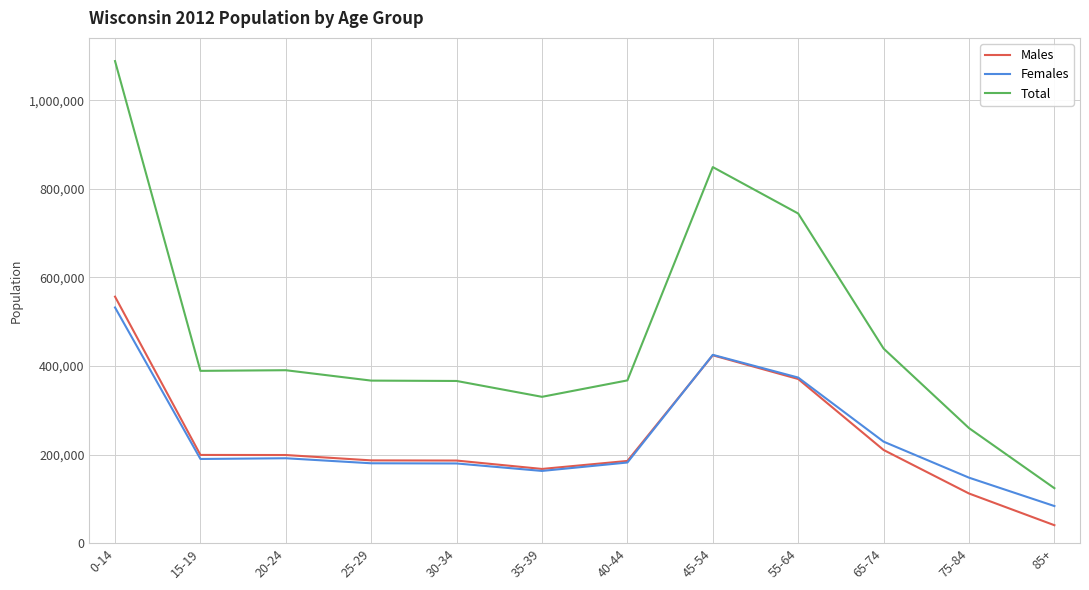

Between 40-44 and 45-54, which series saw the biggest shift?

Total